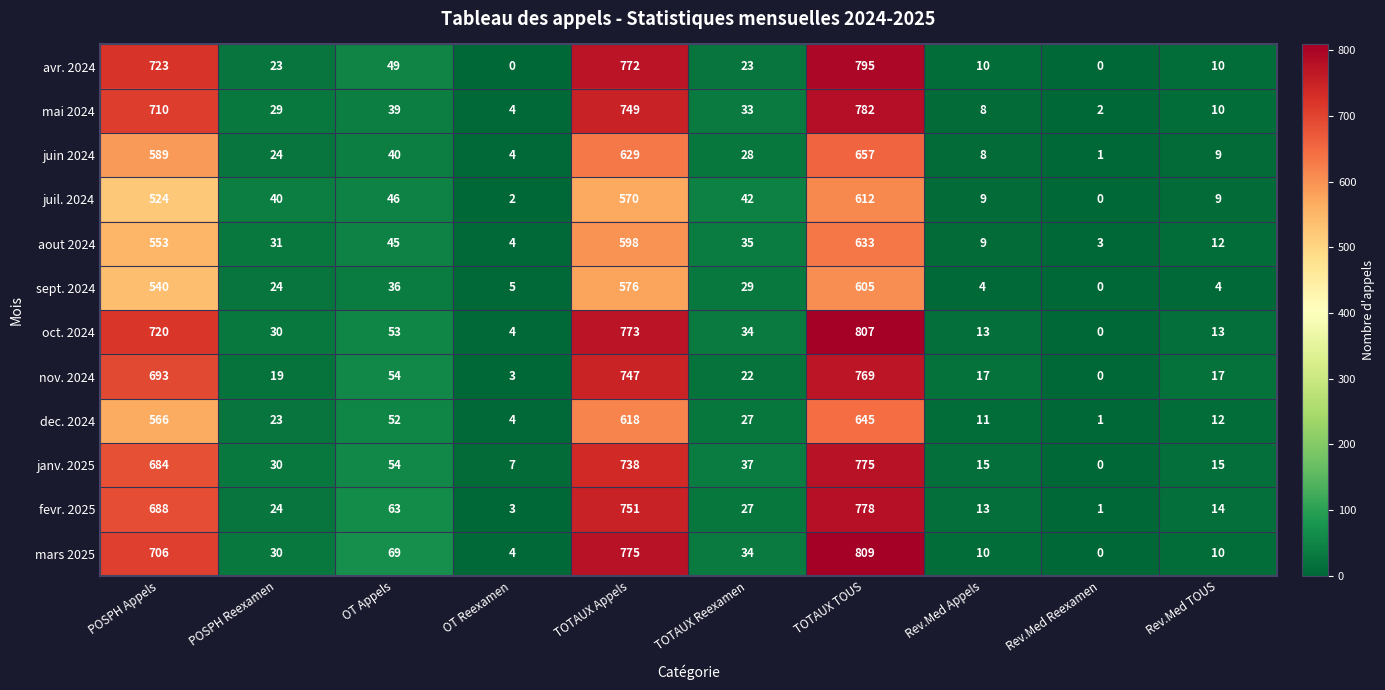

What is the difference between the maximum and minimum values in the juin 2024 series?

656